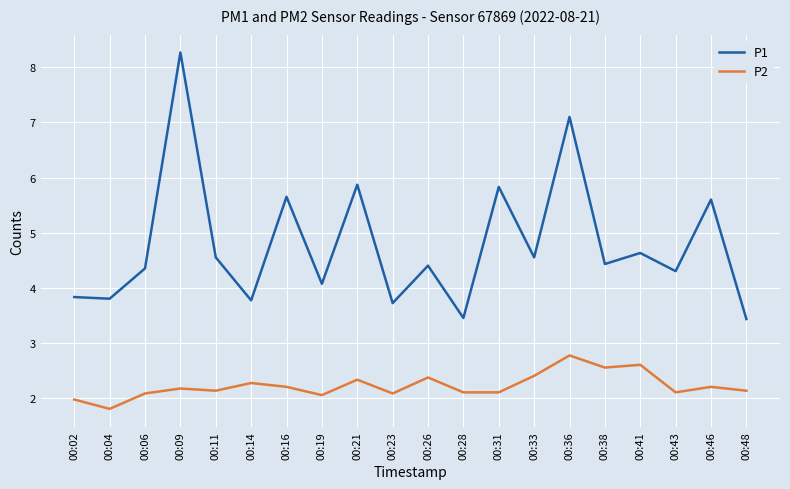

List the series in order of their overall mean, lowest first.

P2, P1